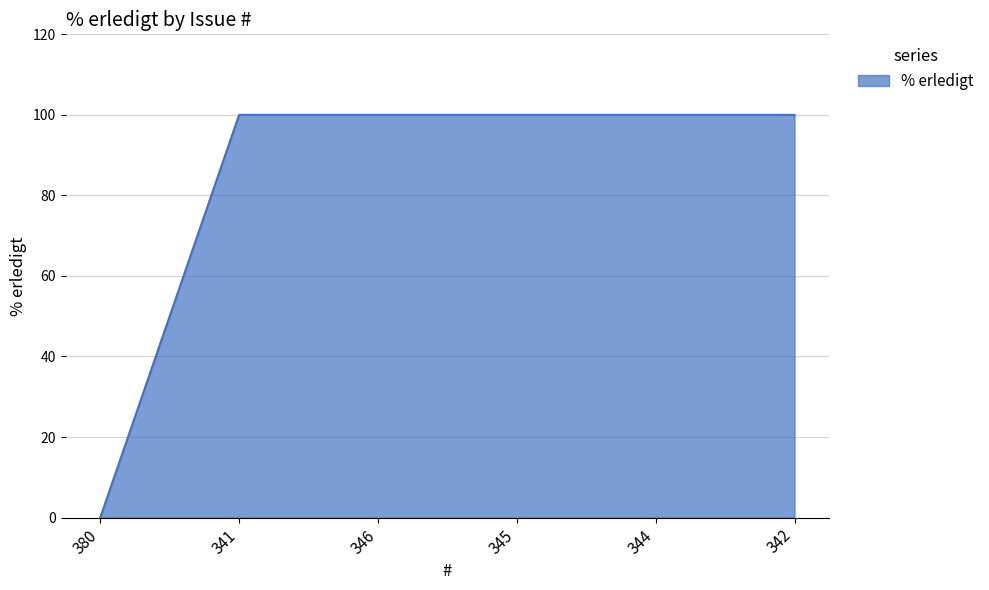

What is the greatest value displayed?

100